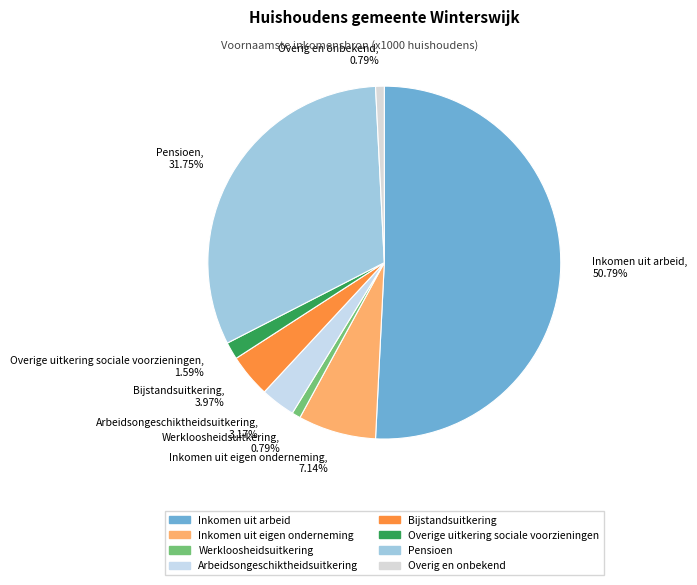

To the nearest percent, what portion does Werkloosheidsuitkering represent?

1%